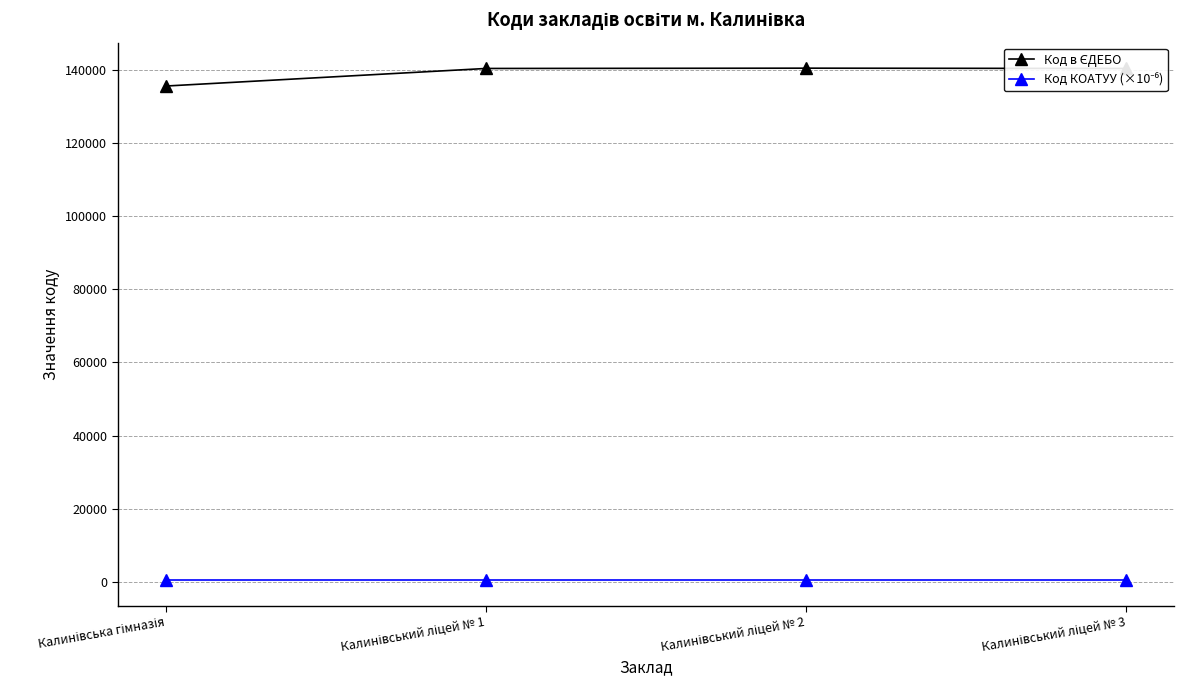

True or false: Код в ЄДЕБО has more than 2 interior local peaks.

False